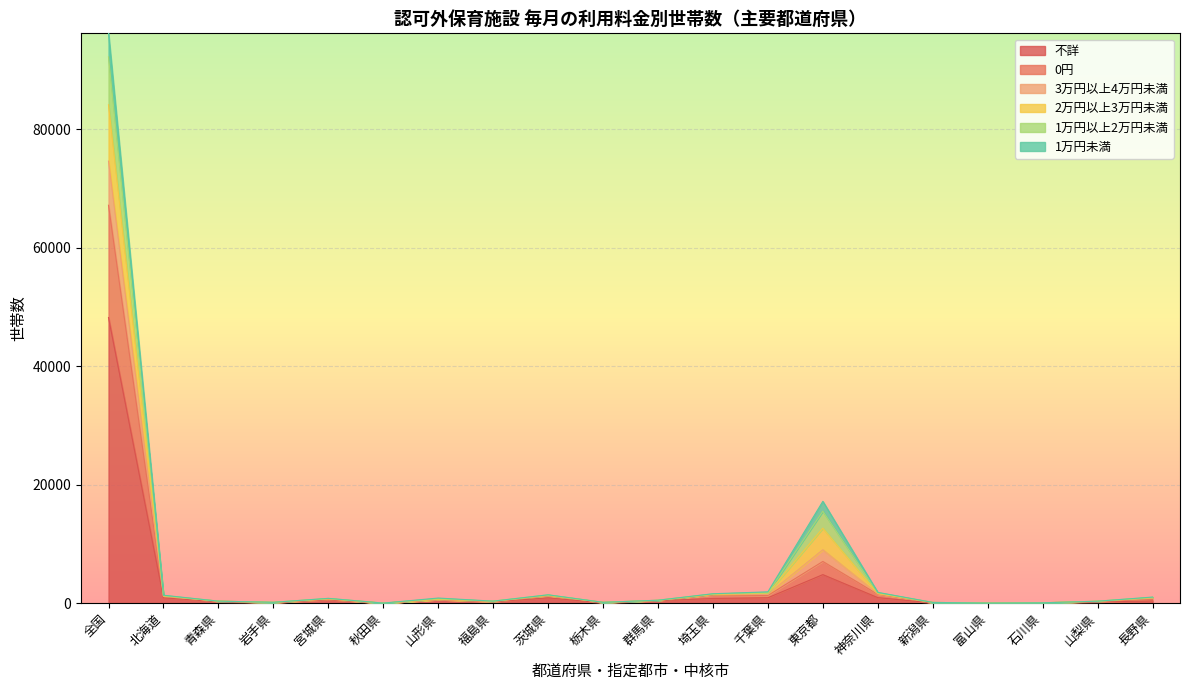

At 石川県, list the series in order from largest to smallest.

0円, 3万円以上4万円未満, 1万円以上2万円未満, 不詳